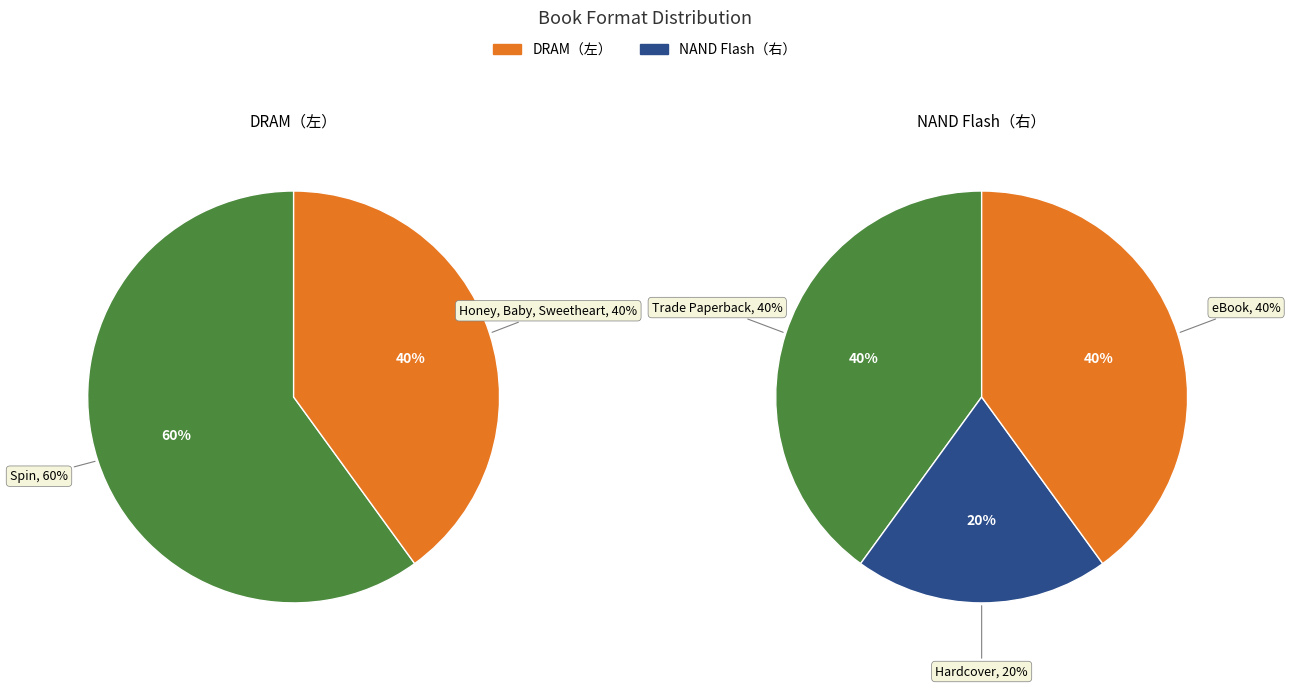

To the nearest percent, what is the average slice percentage?

50%